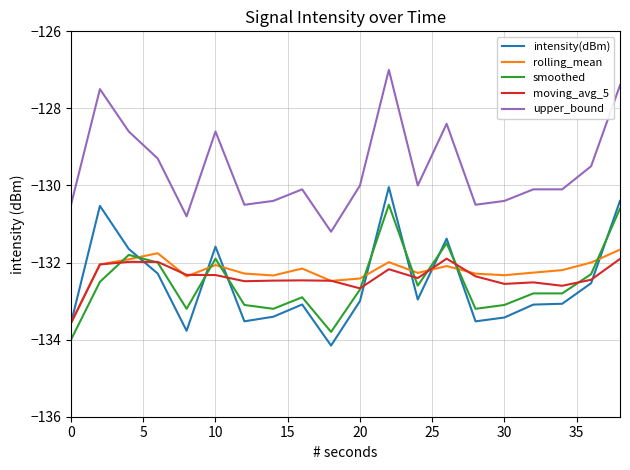

How many lines are shown in the chart?

5